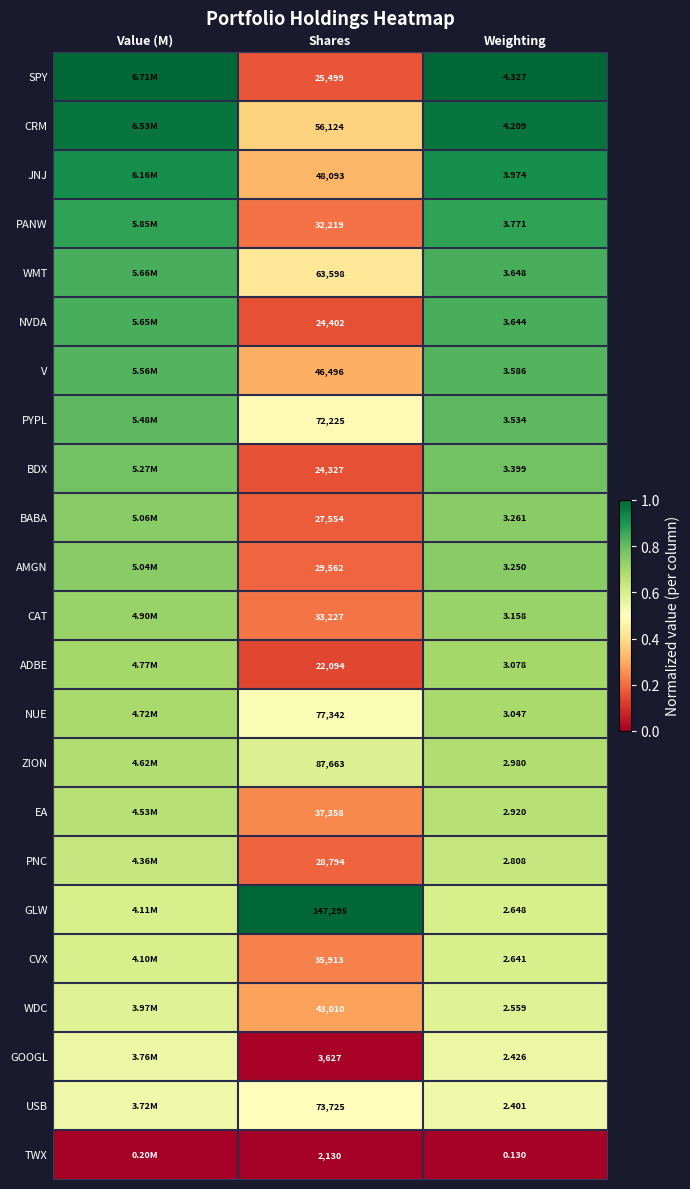

Count the number of categories in the chart.

3